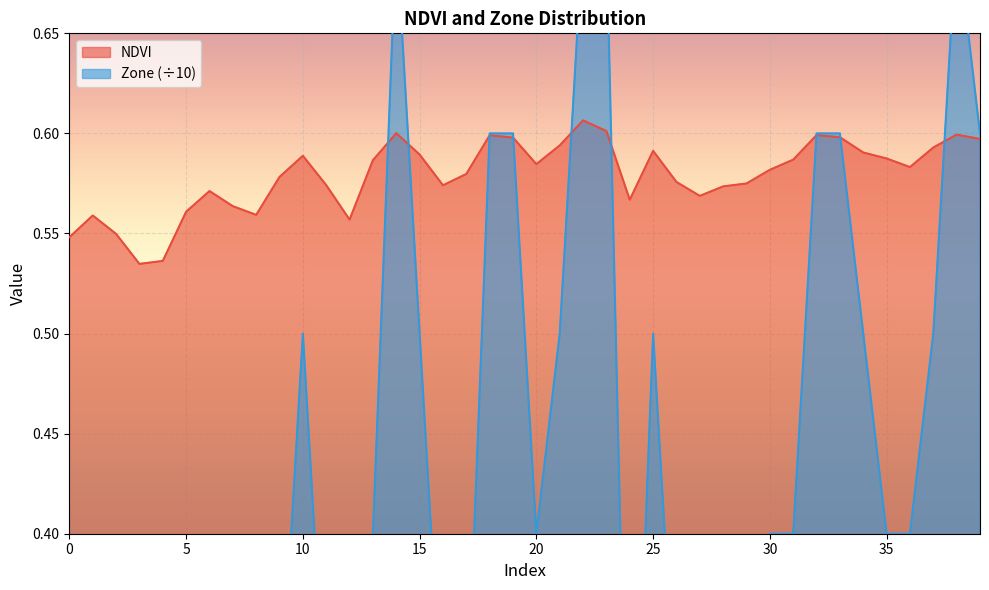

Between 15 and 2, which is larger?

15